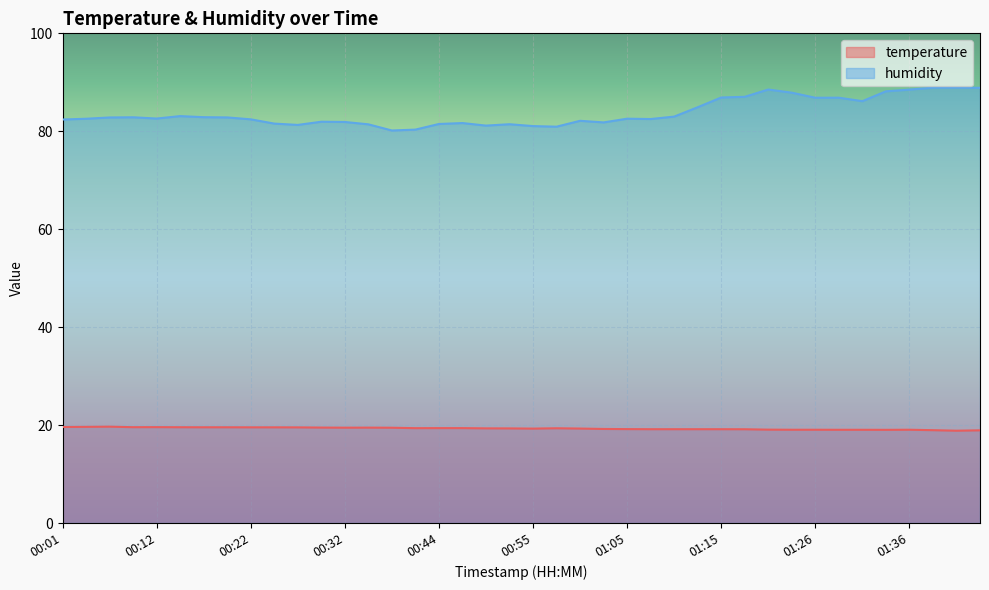

List the series in order of their peak value, highest first.

humidity, temperature